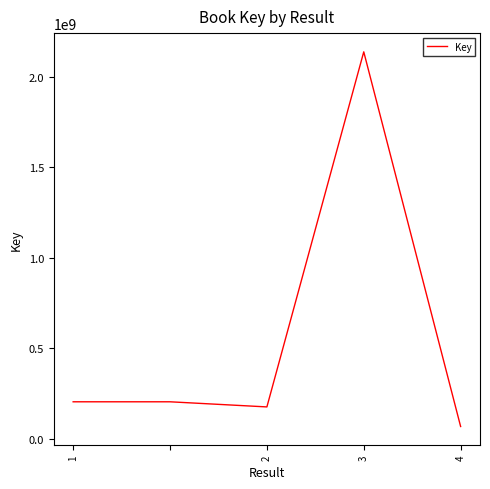

What is the maximum value shown in the chart?

2137661201